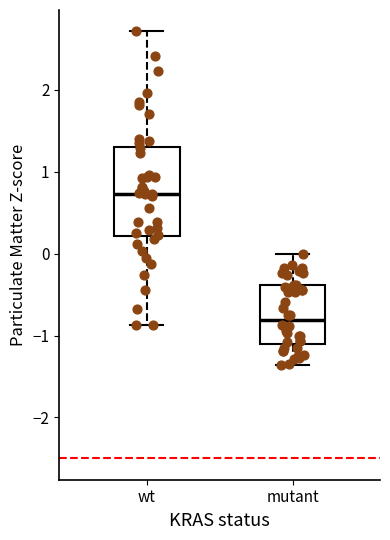

Reading left to right, read every box against the y-axis: the position of its median line, the range the box covers, and the ends of its whiskers. The values are not printed on the chart, so give them approximately, as read against the axis.

wt: median 0.7, box 0.2 to 1.3, whiskers -0.9 to 2.7
mutant: median -0.8, box -1.1 to -0.4, whiskers -1.4 to 0.0